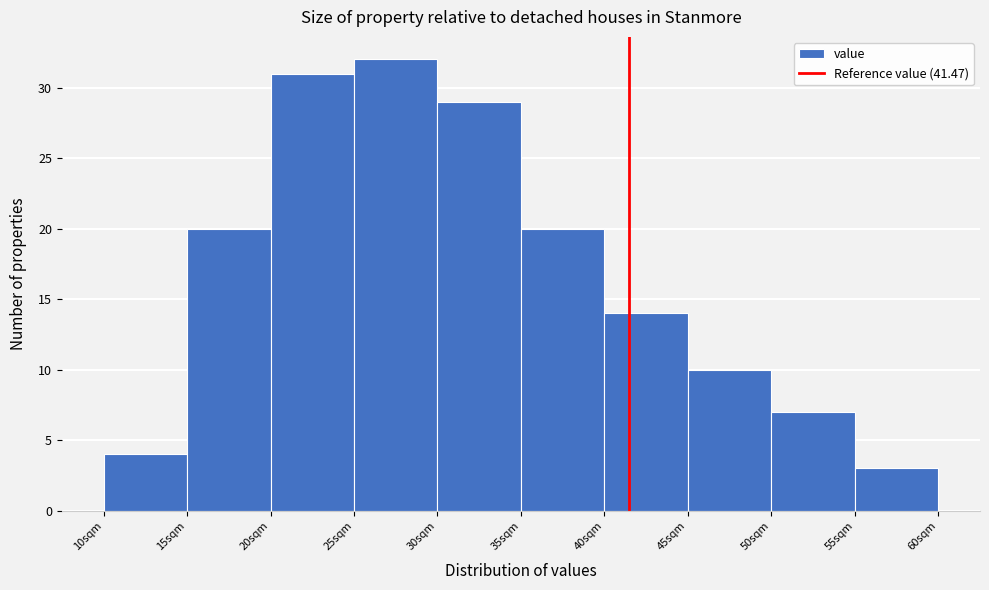

Which range on the x-axis has the tallest bar?

25 to 30